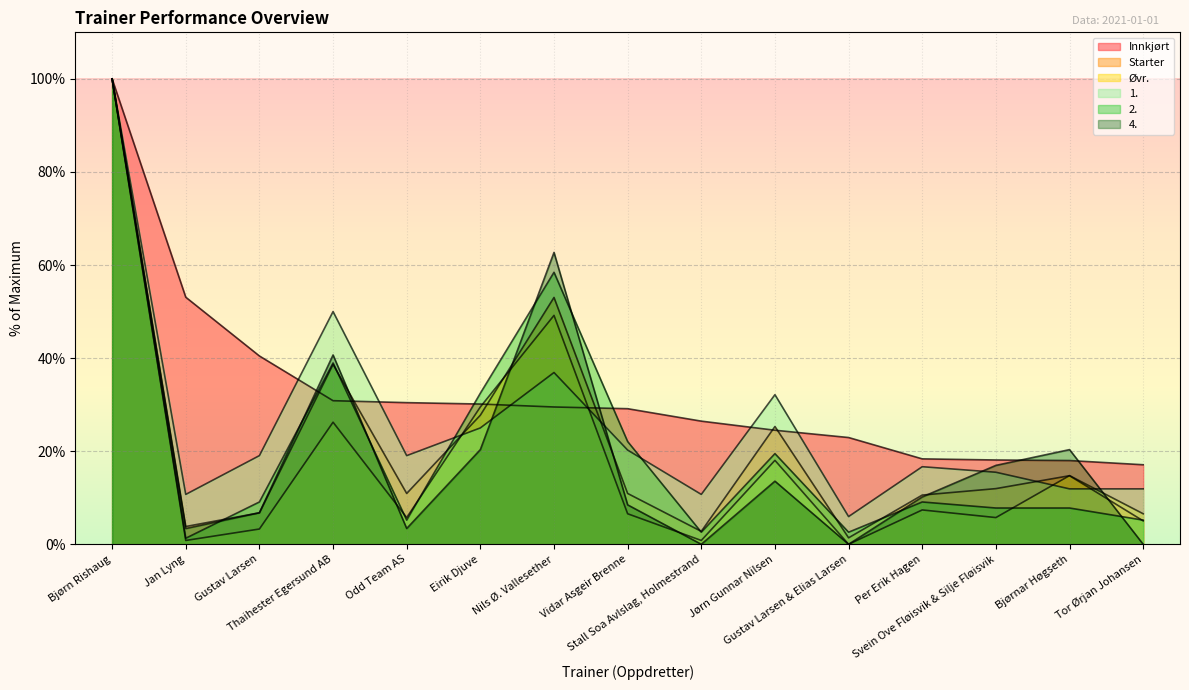

Between which two adjacent categories do Øvr. and 2. first intersect?

Thaihester Egersund AB and Odd Team AS